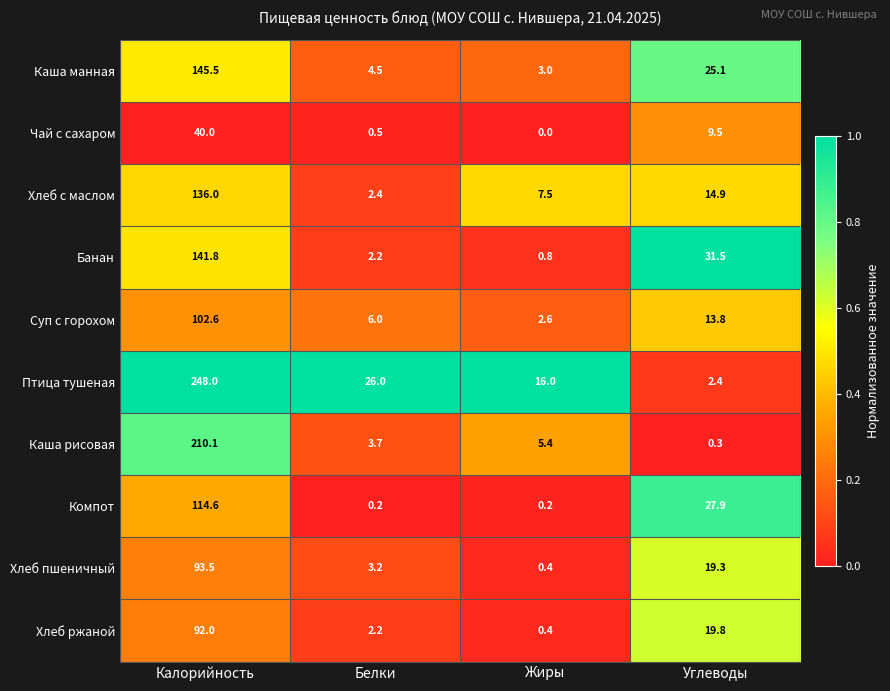

What is the total value across all series at Жиры?

36.3